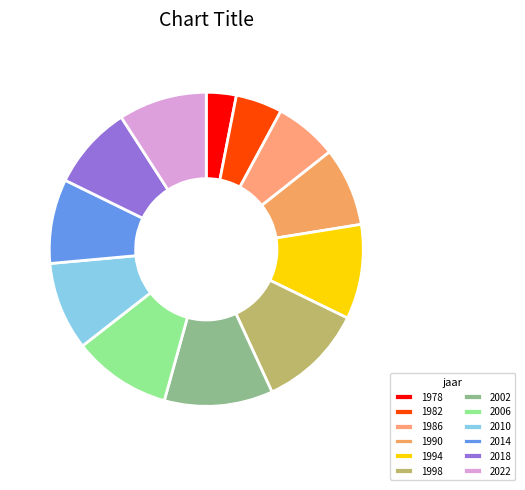

Count the number of slices in the pie.

12